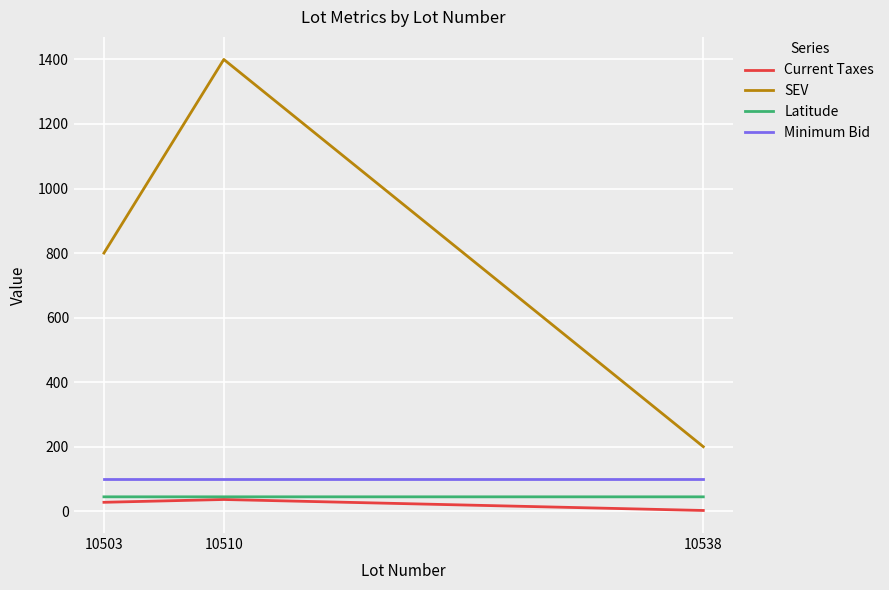

Which series changed the most between 10503 and 10510?

SEV